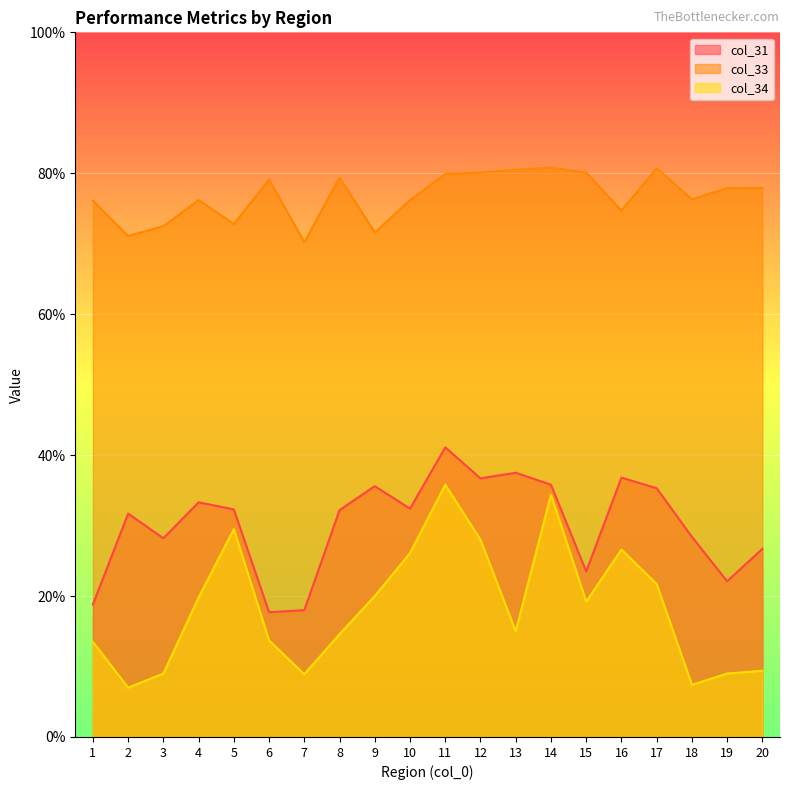

Between 1 and 16, which is larger?

16